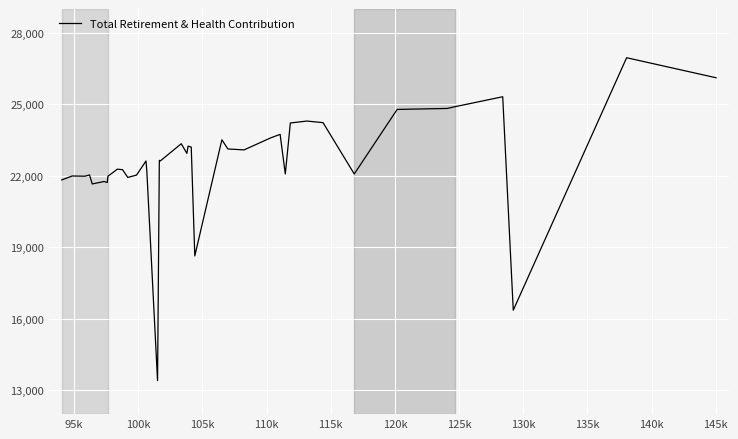

What is the smallest value displayed?

13406